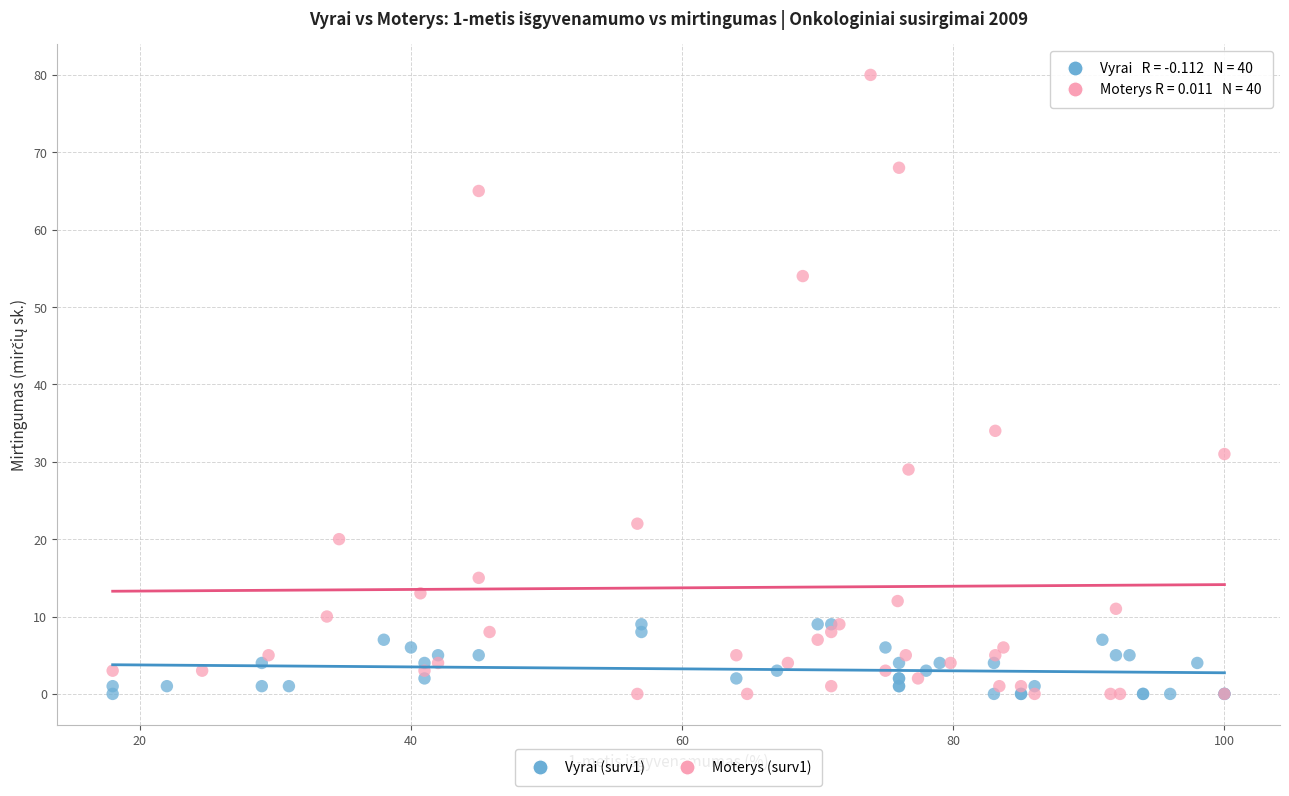

What are all the series names shown in the legend?

Vyrai (surv1), Moterys (surv1)